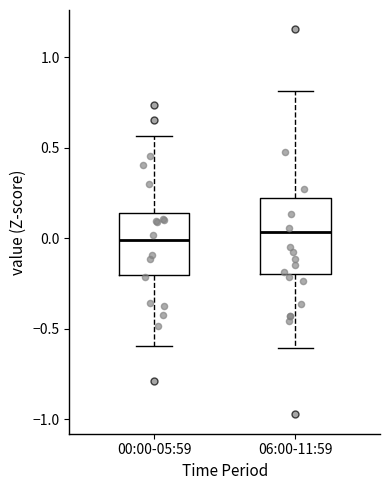

Reading left to right, read every box against the y-axis: the position of its median line, the range the box covers, and the ends of its whiskers. The values are not printed on the chart, so give them approximately, as read against the axis.

00:00-05:59: median 0.00, box -0.20 to 0.15, whiskers -0.60 to 0.55
06:00-11:59: median 0.05, box -0.20 to 0.20, whiskers -0.60 to 0.80